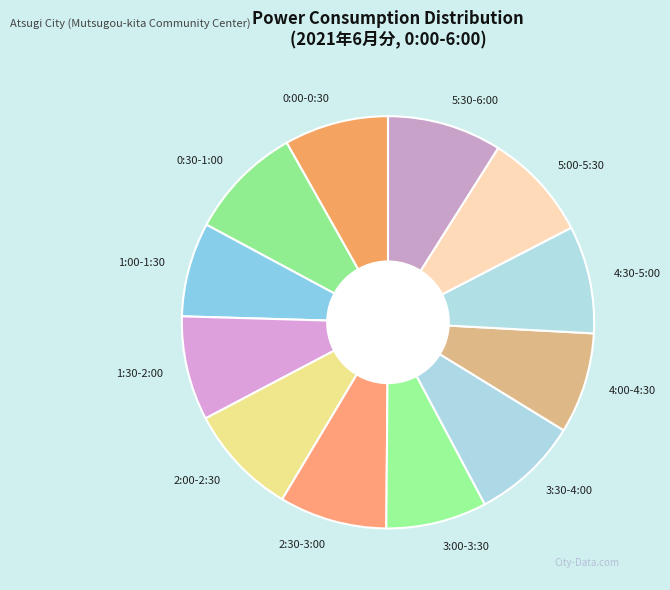

True or false: 1:30-2:00 accounts for 8% of the total.

True